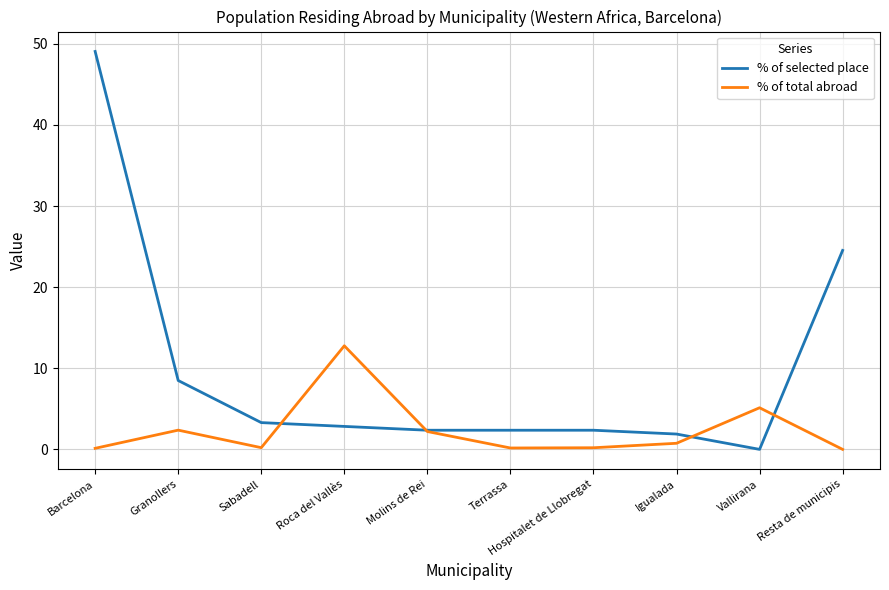

At which category does % of total abroad reach its first local valley?

Sabadell